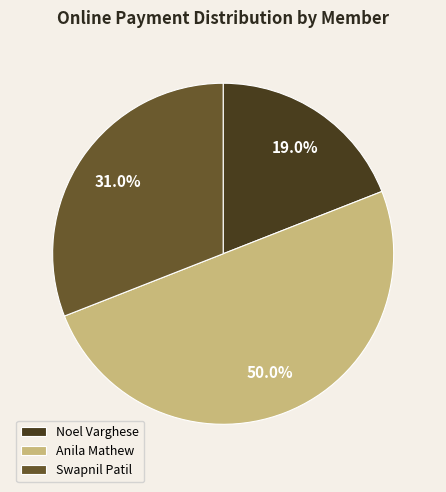

What is the ratio of the value at Anila Mathew to the value at Swapnil Patil?

1.6